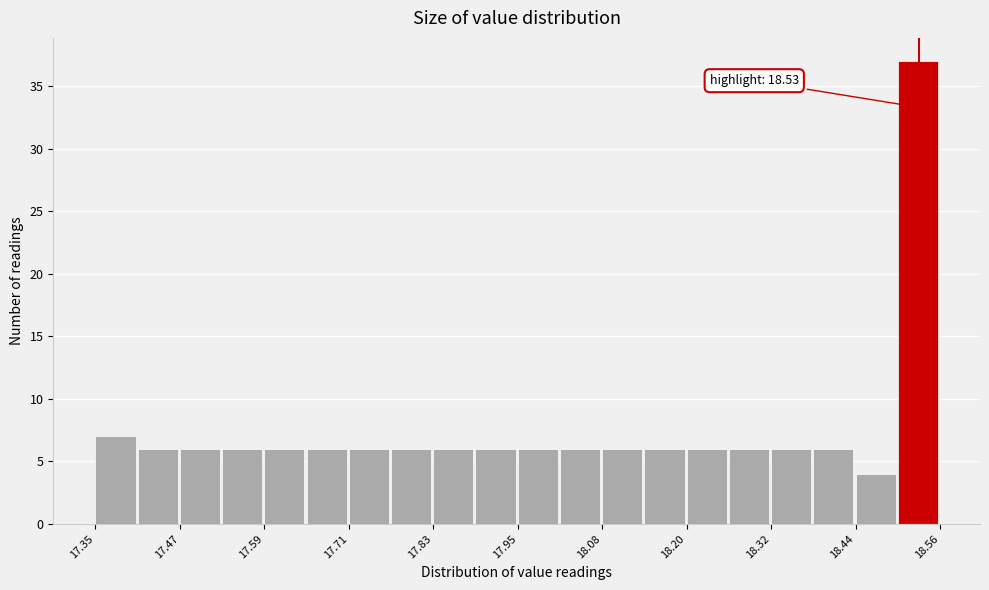

Read against the x-axis, roughly where is the centre of the tallest bar?

18.52